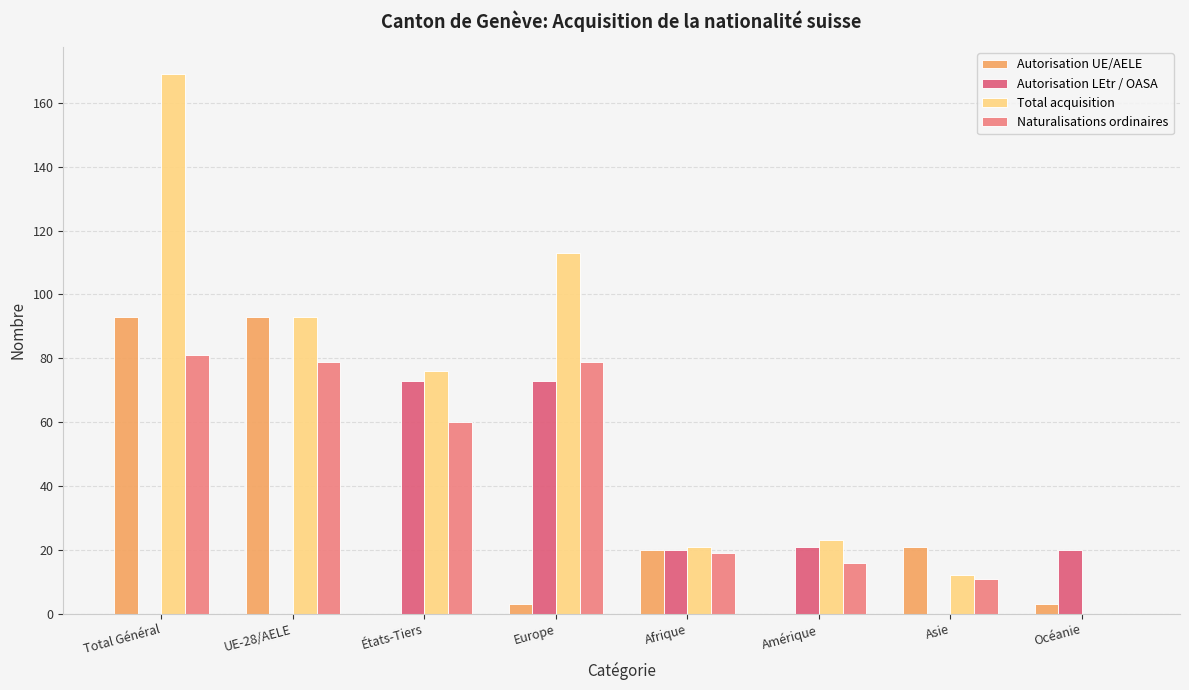

What is the spread (max minus min) of values at Afrique?

2